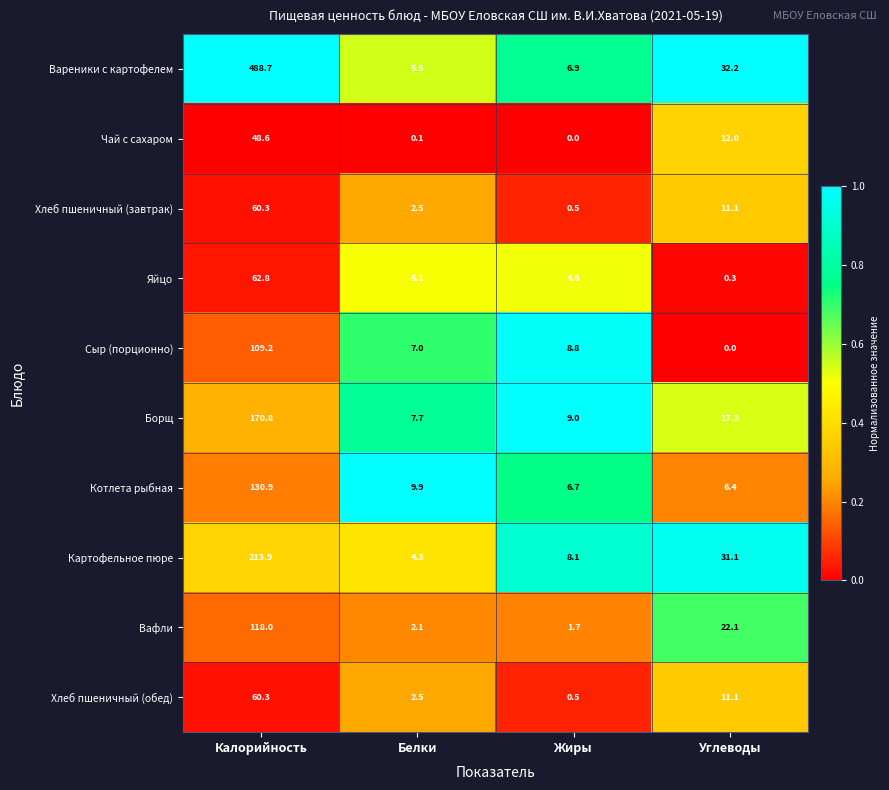

List the labels in order of Сыр (порционно) value, smallest first.

Углеводы, Белки, Жиры, Калорийность